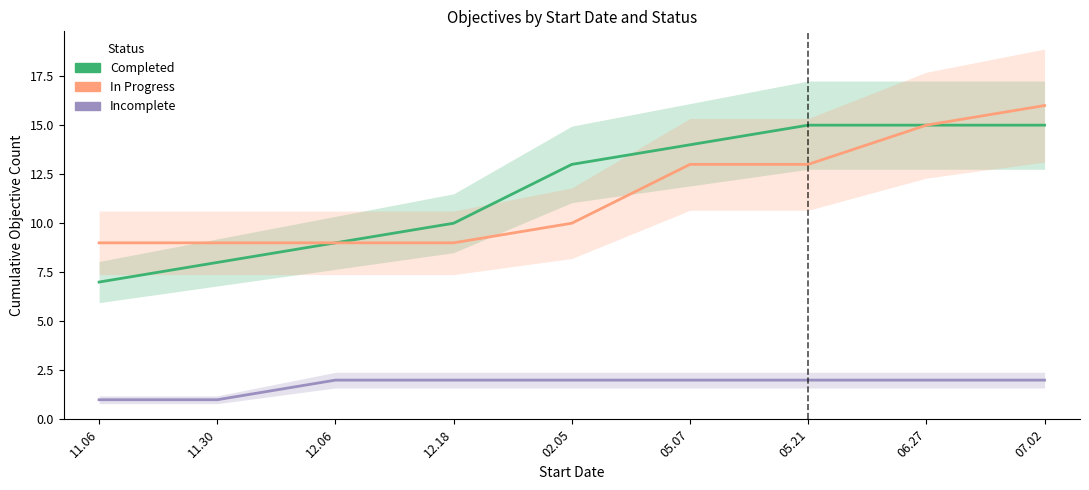

How many lines are shown in the chart?

3